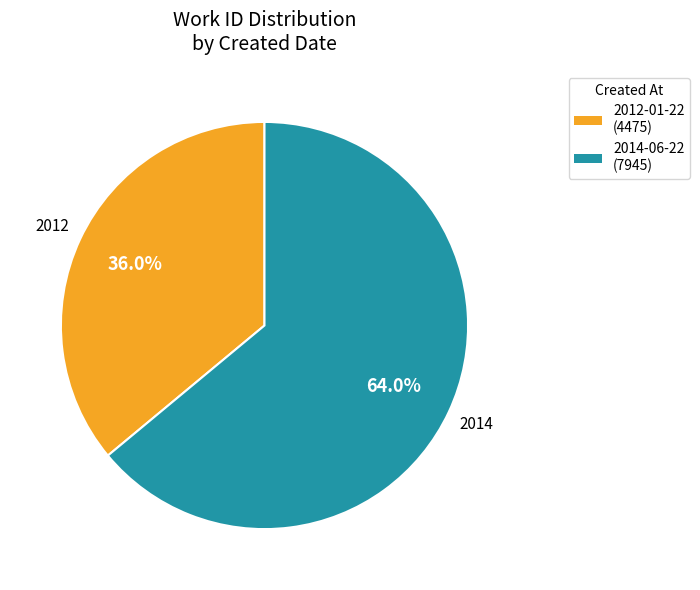

Is there a majority slice in this chart?

Yes